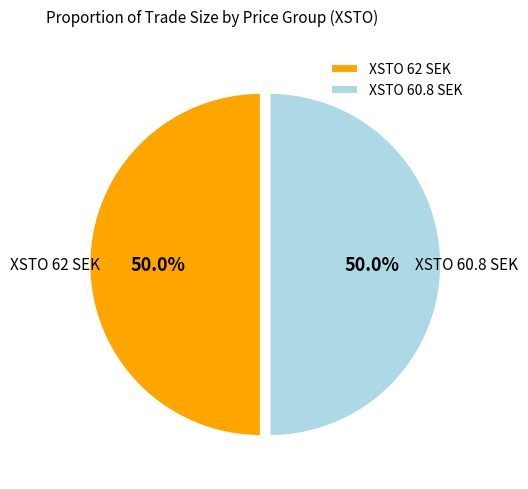

Approximately how many times larger is the value at XSTO 62 SEK compared to XSTO 60.8 SEK?

1.0